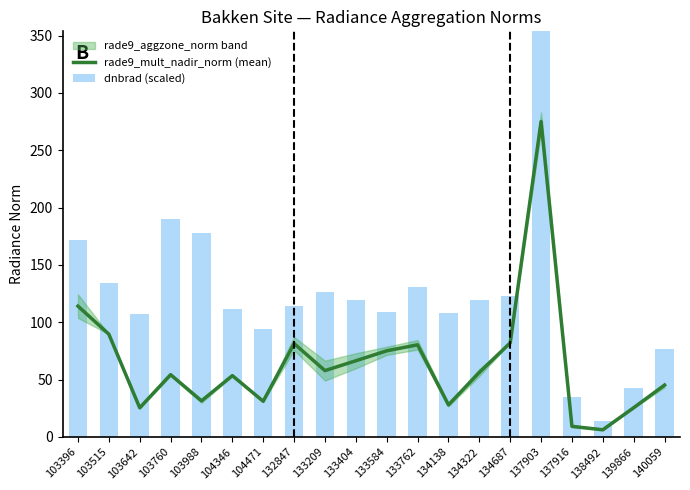

Which label corresponds to the largest value in the chart?

137903